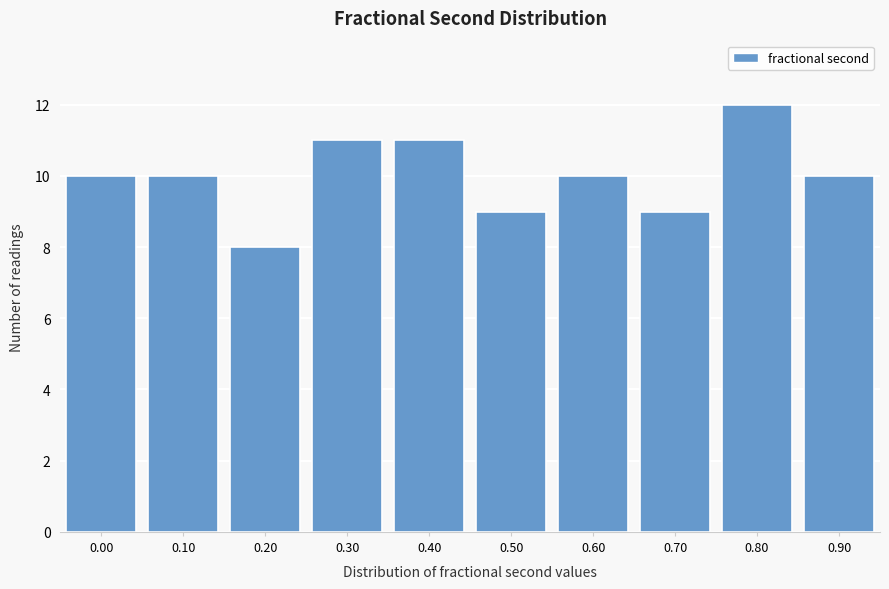

Reading left to right, transcribe all the data shown in this chart.

0.00=10	0.10=10	0.20=8	0.30=11	0.40=11	0.50=9	0.60=10	0.70=9	0.80=12	0.90=10